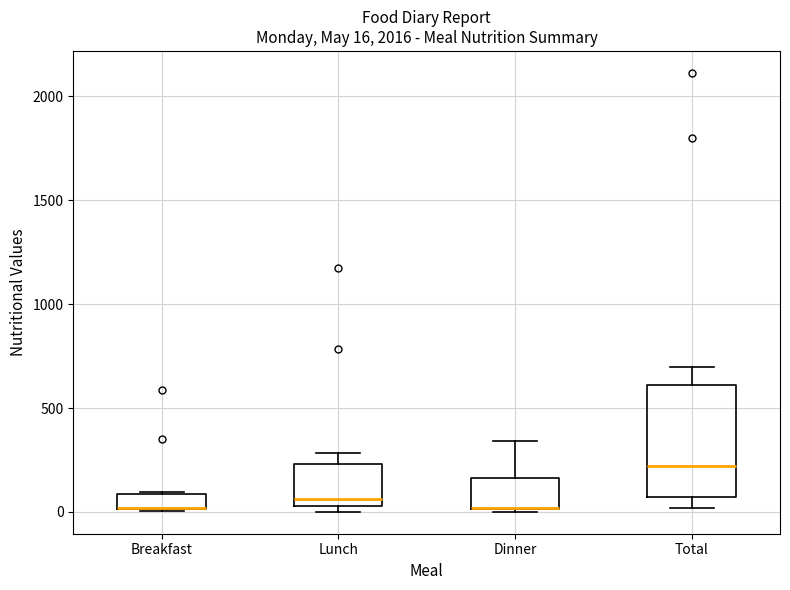

Comparing the boxes themselves (not the whiskers), which one is the tallest?

Total